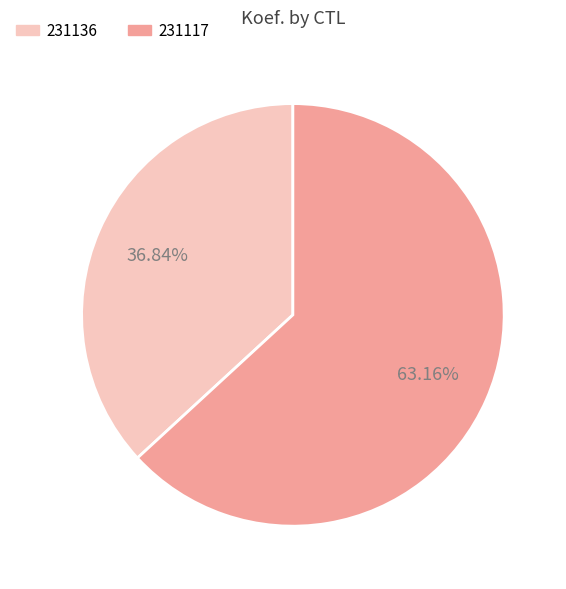

Which has a higher value, 231136 or 231117?

231117